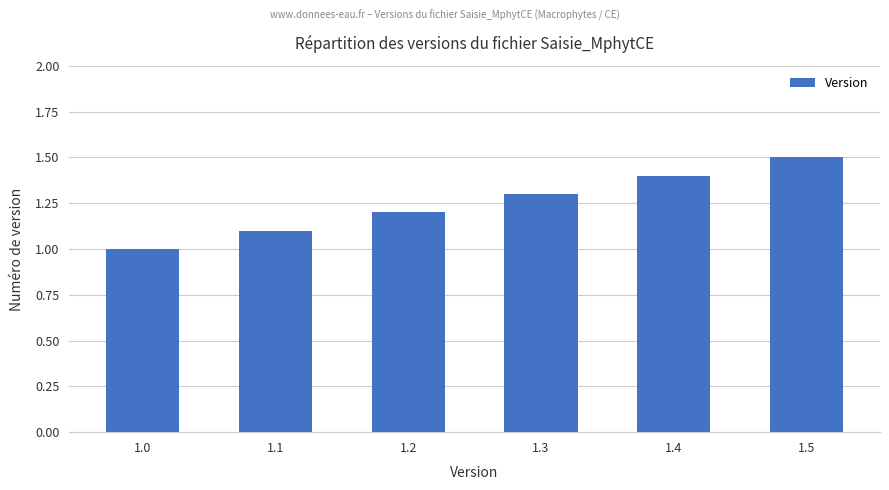

Which has a higher value, 1.5 or 1.4?

1.5